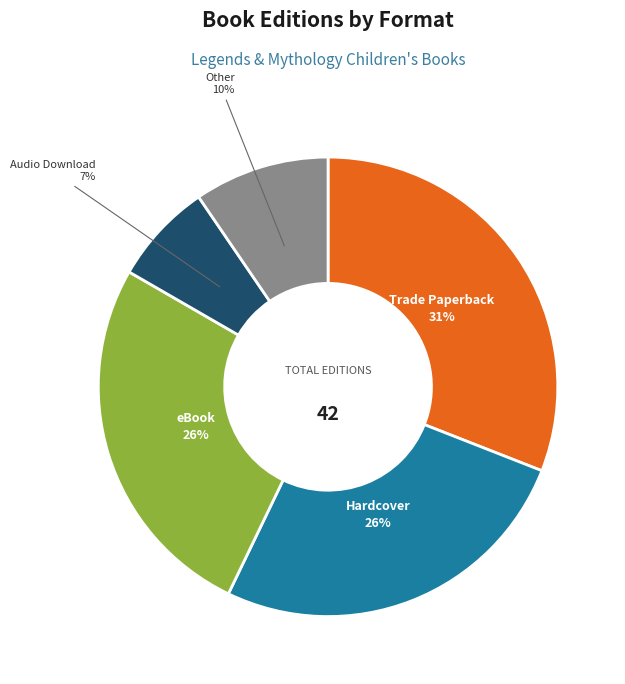

To the nearest percent, what is the average slice percentage?

20%